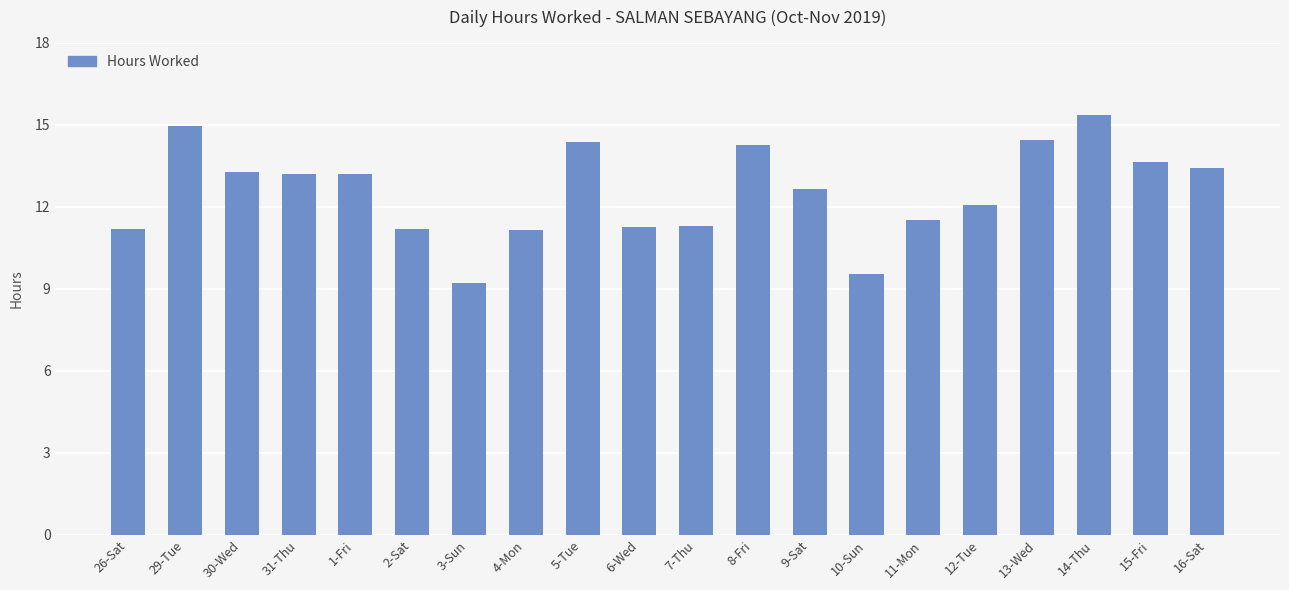

What is the minimum value shown in the chart?

9.2